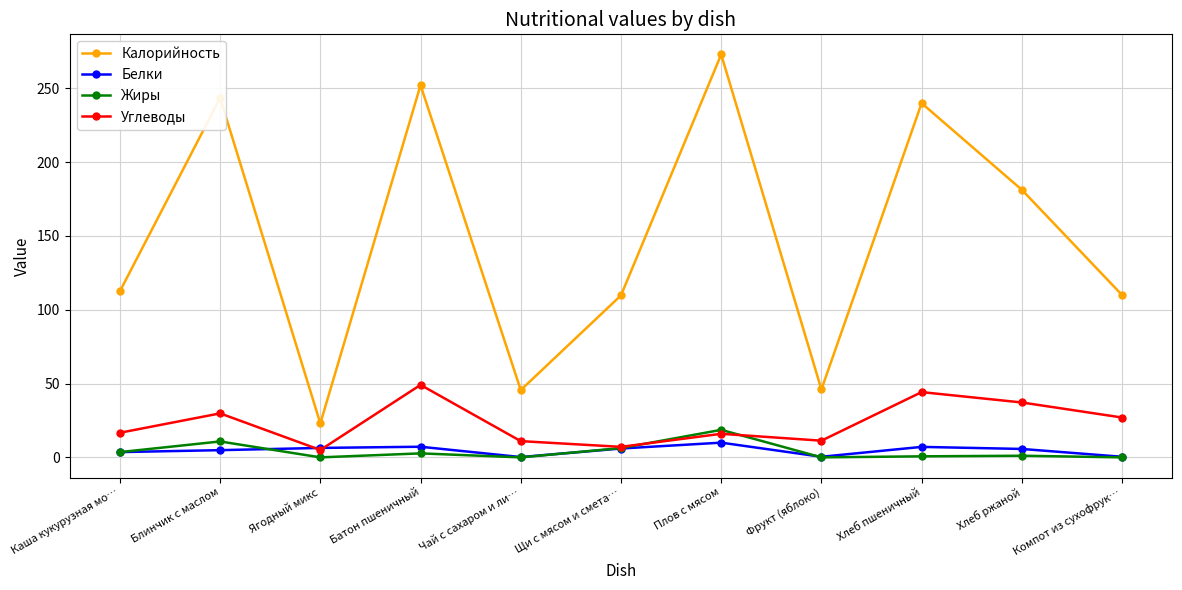

True or false: Жиры and Калорийность cross at least once.

False